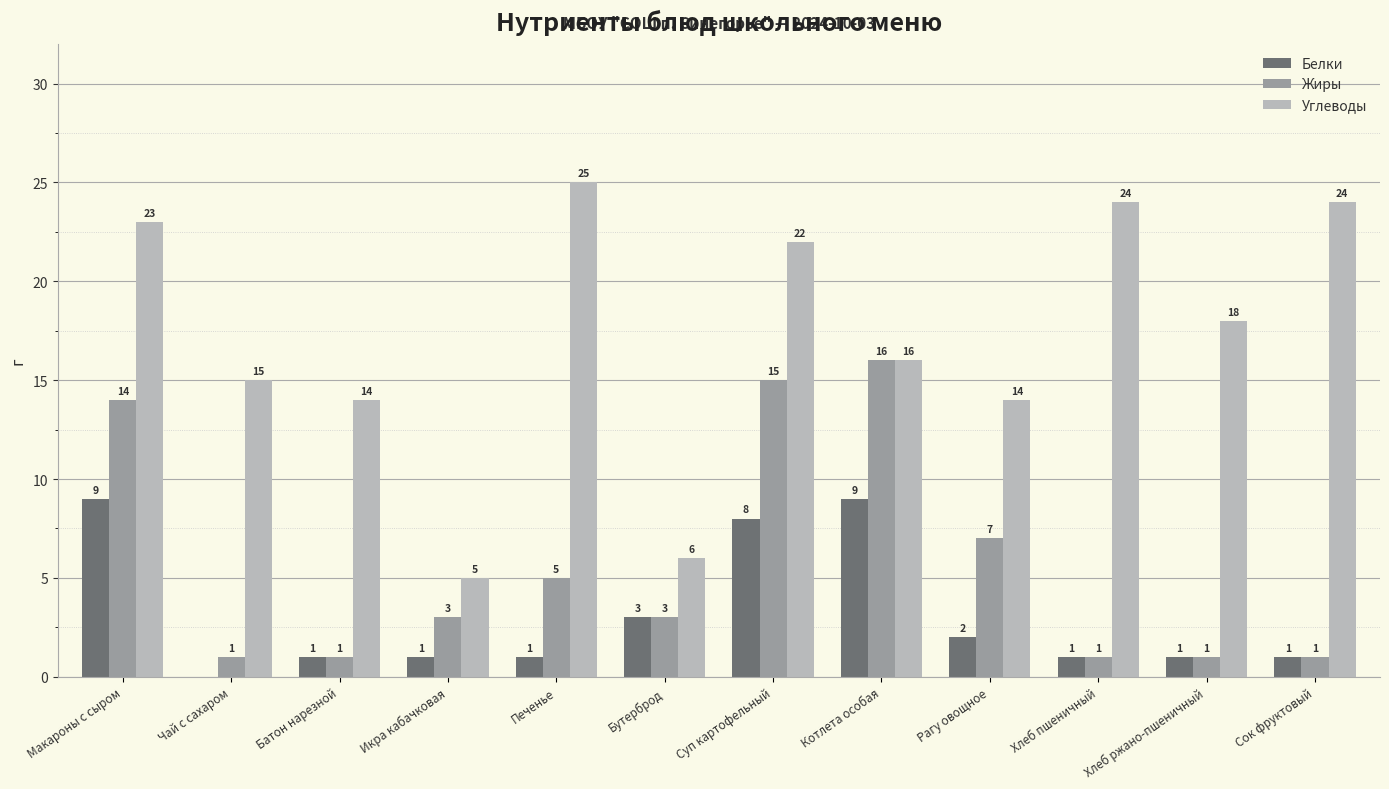

The Углеводы series shows 25 at Рагу овощное. True or false?

False